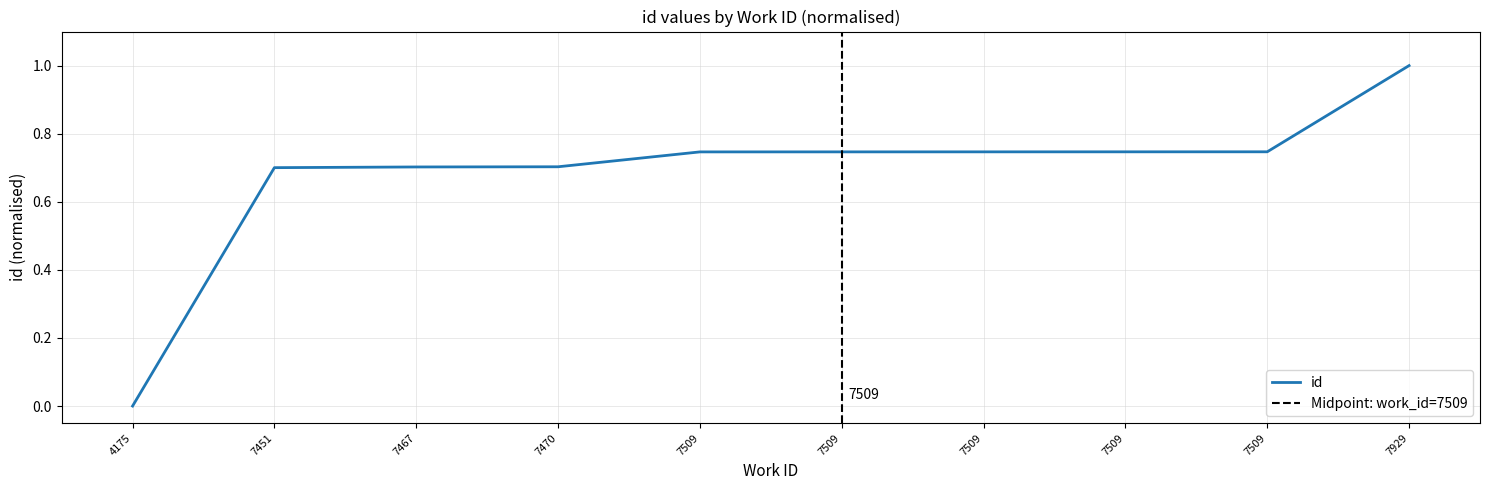

What is the average value?

0.7